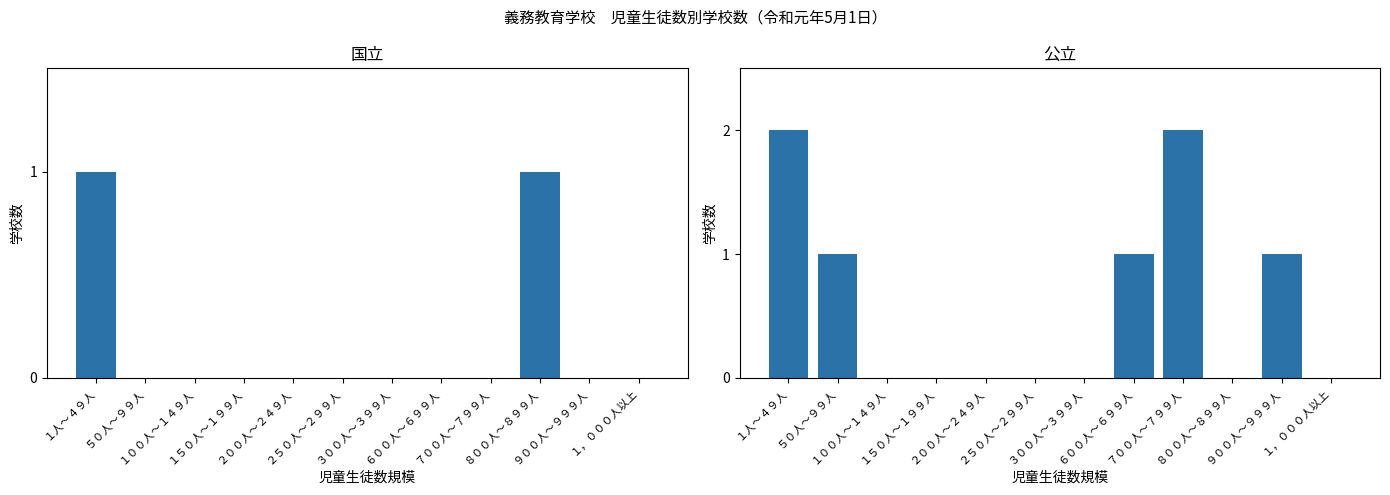

What is the difference between the 公立 values at ３００人～３９９人 and ９００人～９９９人?

1